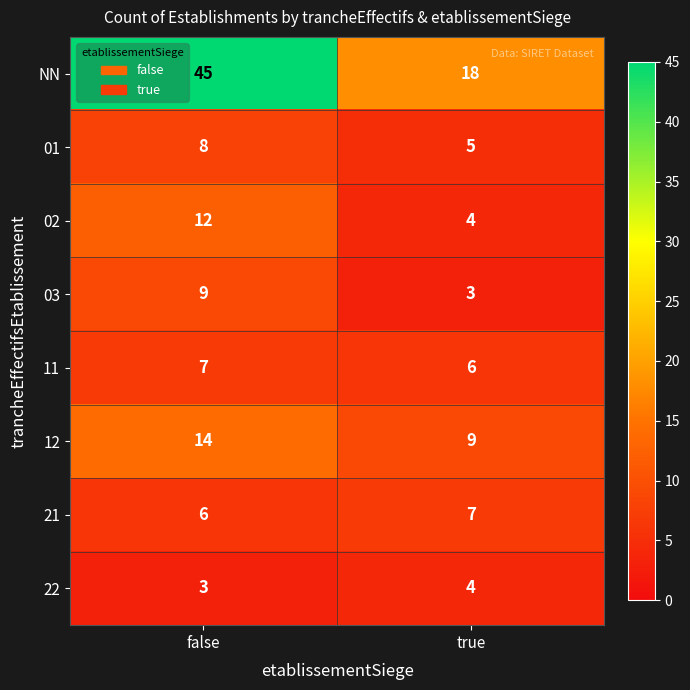

What is the total value across all series at false?

104